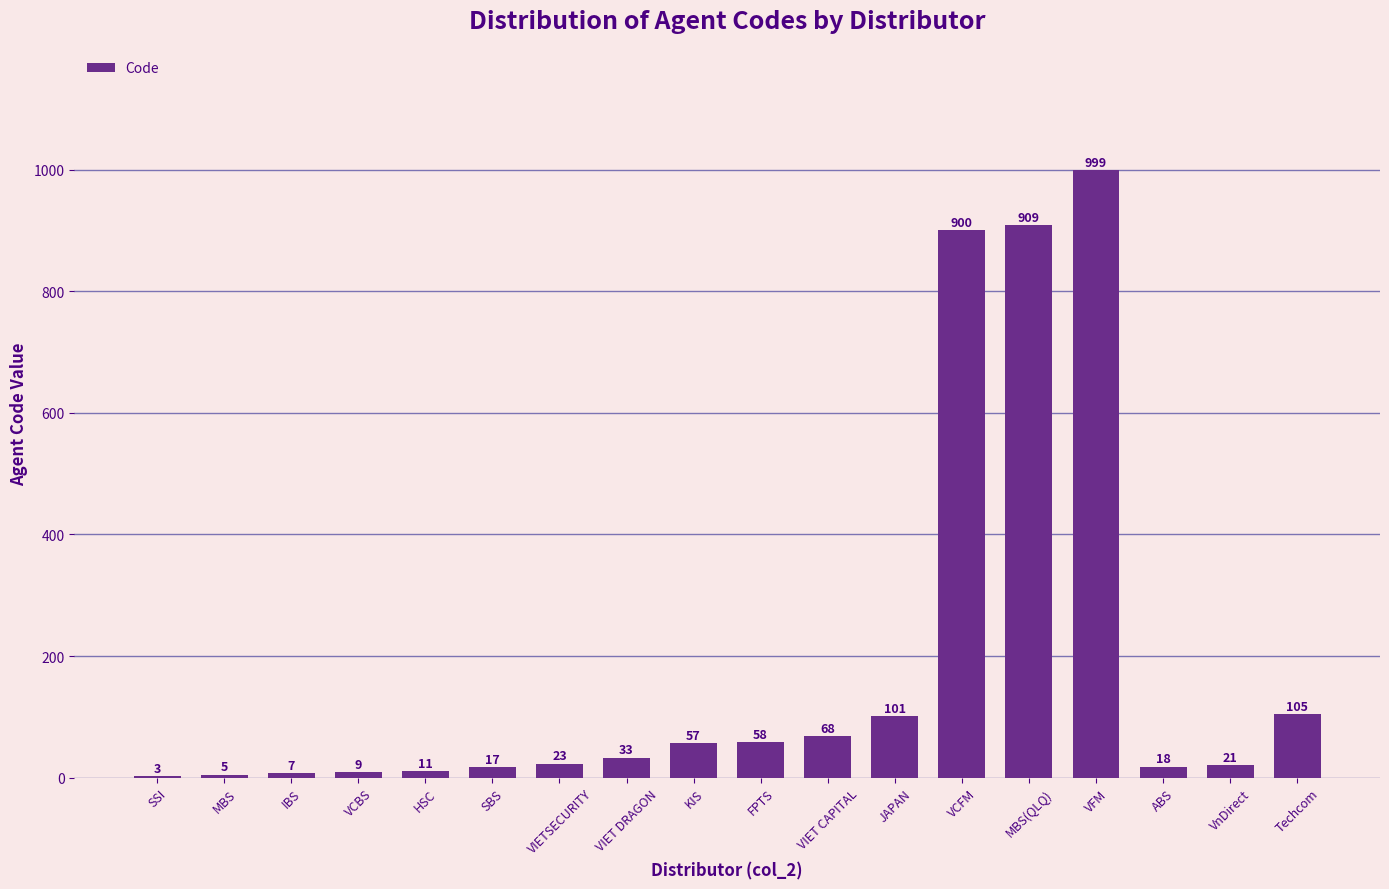

What value does the data have at JAPAN?

101